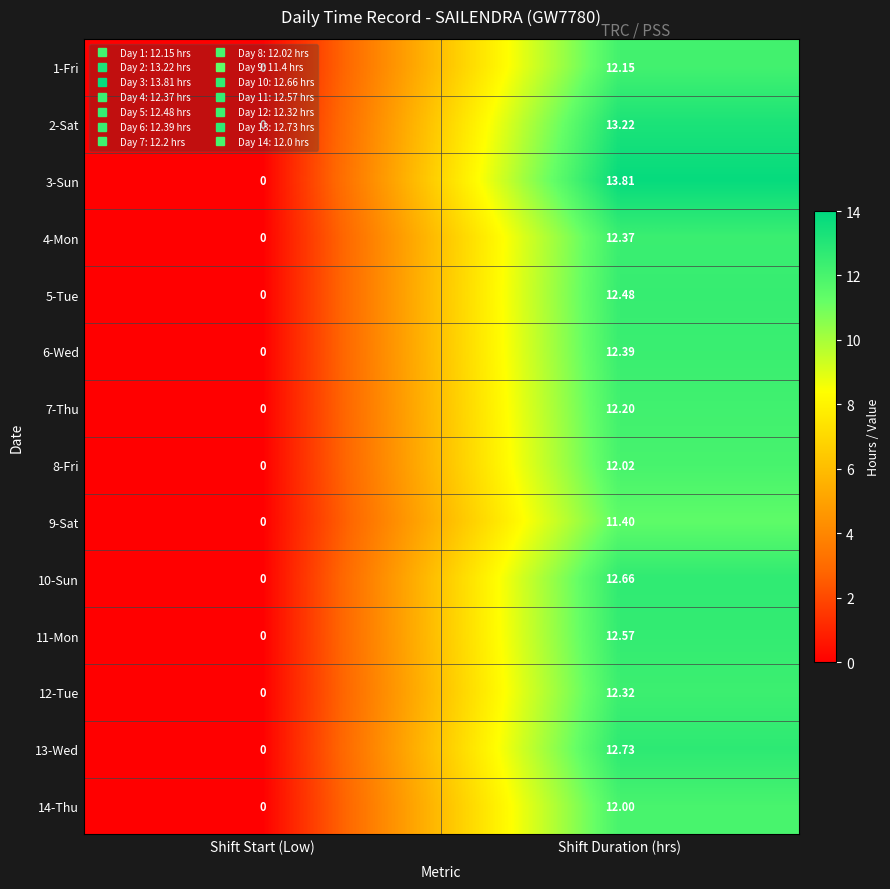

At which label does 4-Mon first exceed 12?

Shift Duration (hrs)